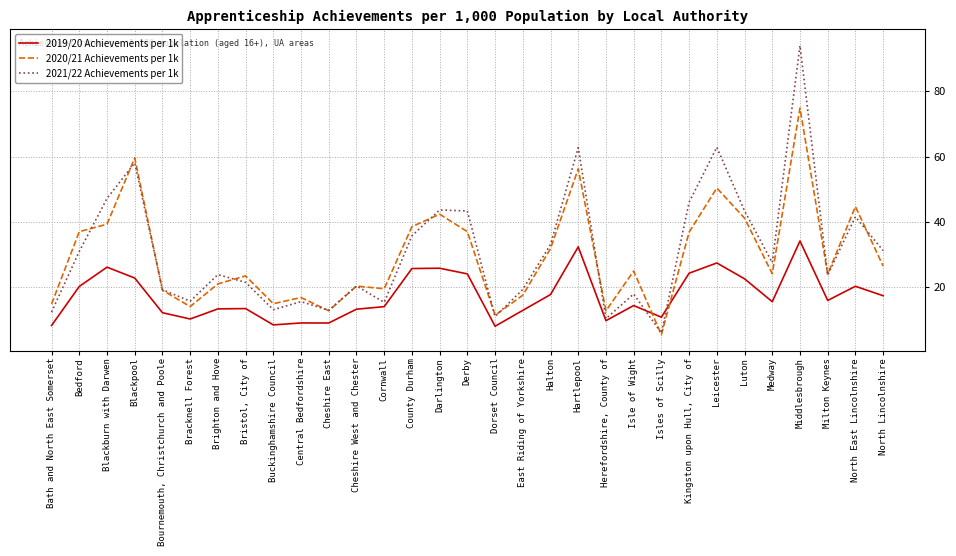

After their last crossing, which series has the higher values: 2019/20 Achievements per 1k or 2020/21 Achievements per 1k?

2020/21 Achievements per 1k